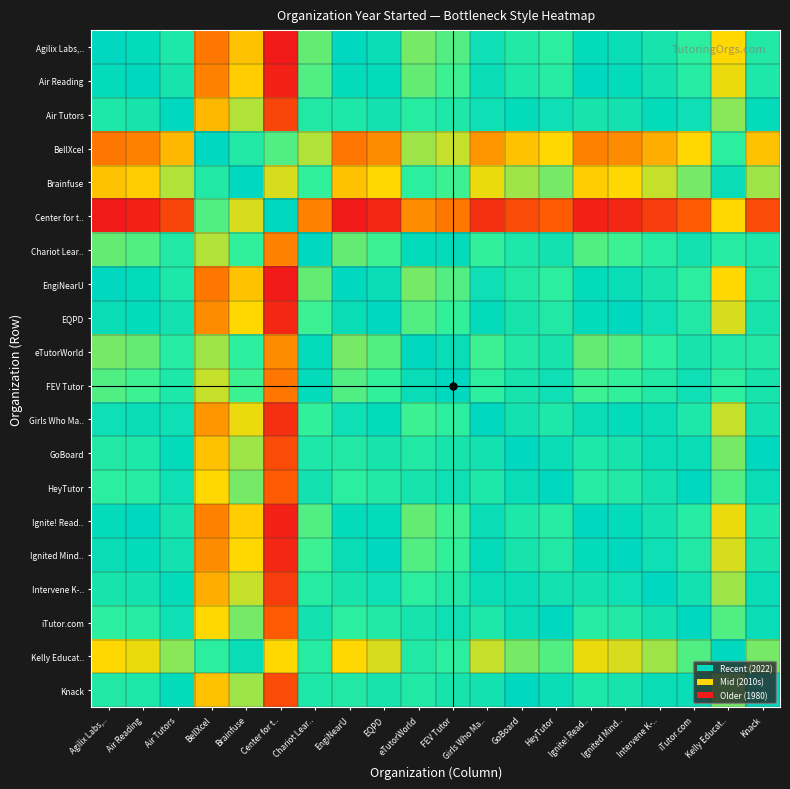

At which category is the sum across all series the highest?

GoBoard